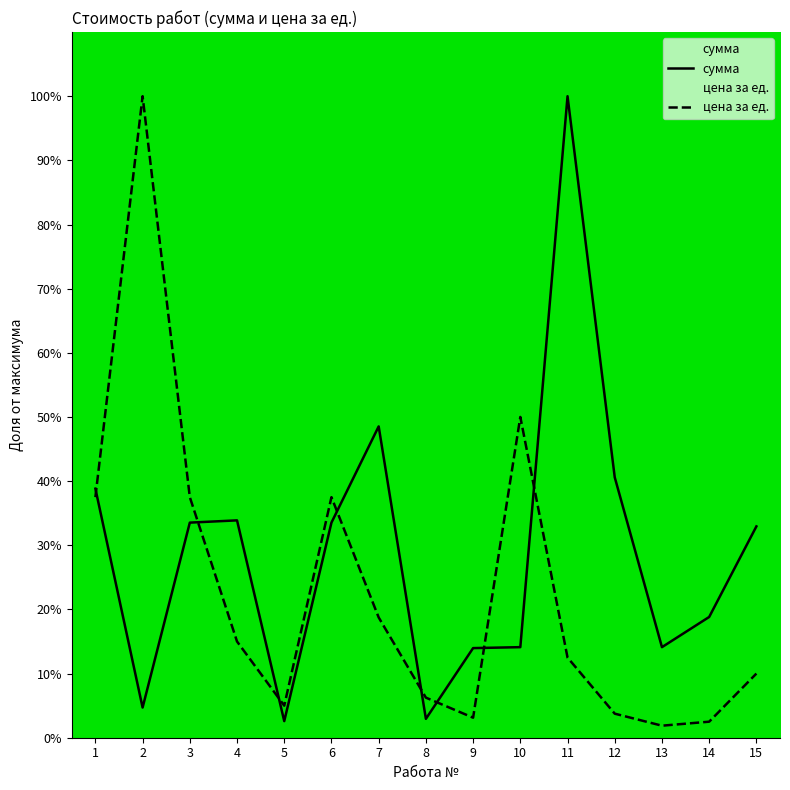

True or false: цена за ед. and сумма intersect in this chart.

True